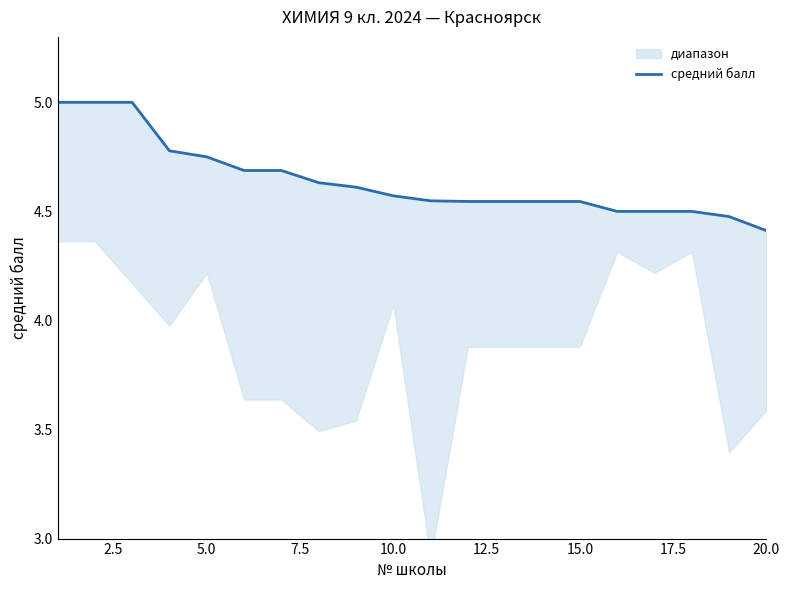

How many lines are shown in the chart?

1